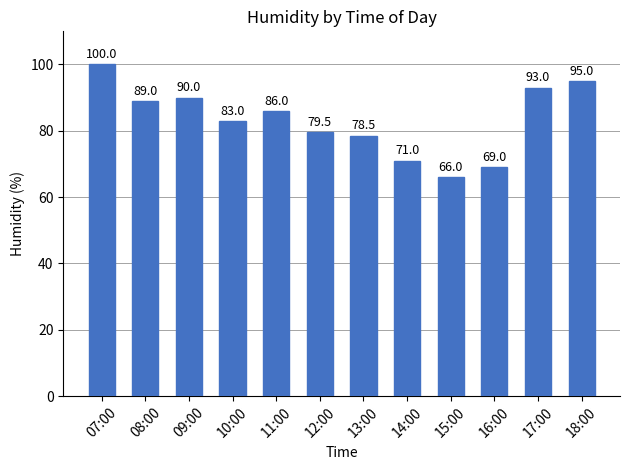

Reading left to right, what are all the values shown in this chart?

100.0	89.0	90.0	83.0	86.0	79.5	78.5	71.0	66.0	69.0	93.0	95.0